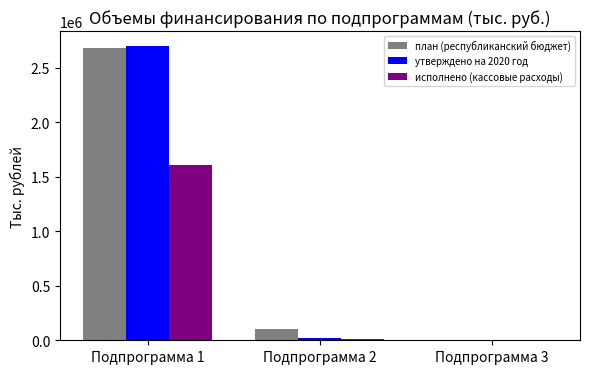

What is the sum of all утверждено на 2020 год values?

2726843.9